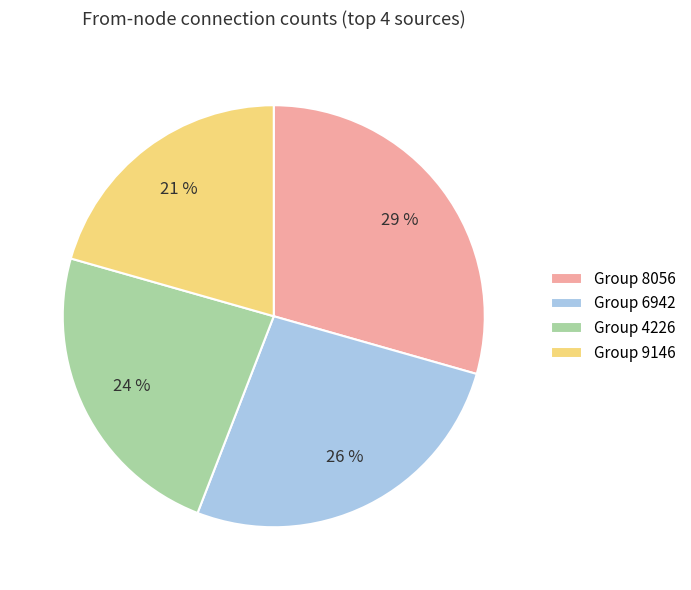

Which category has the biggest portion of the pie?

Group 8056